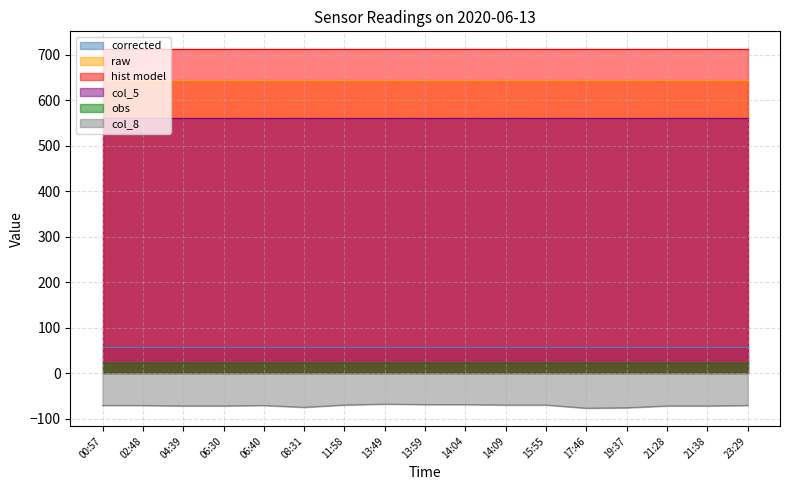

True or false: obs and raw intersect in this chart.

False